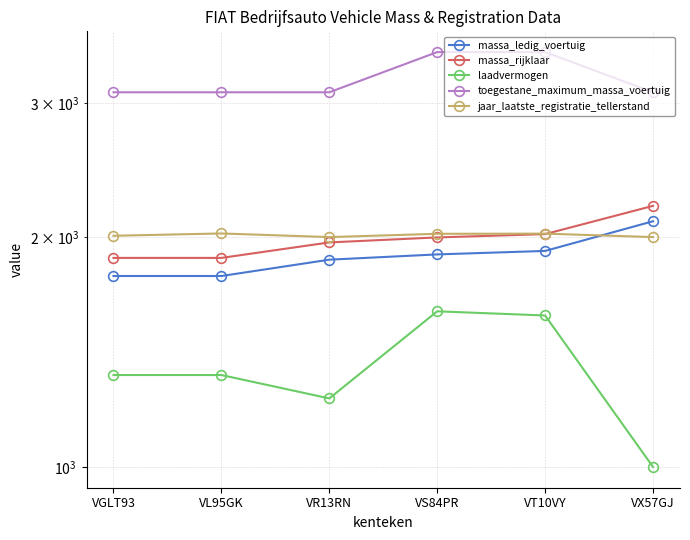

What are all the series names shown in the legend?

massa_ledig_voertuig, massa_rijklaar, laadvermogen, toegestane_maximum_massa_voertuig, jaar_laatste_registratie_tellerstand